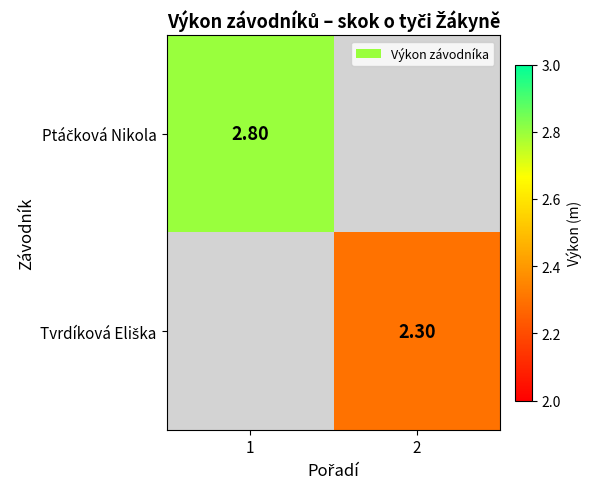

Which series has the largest range (max minus min)?

Ptáčková Nikola